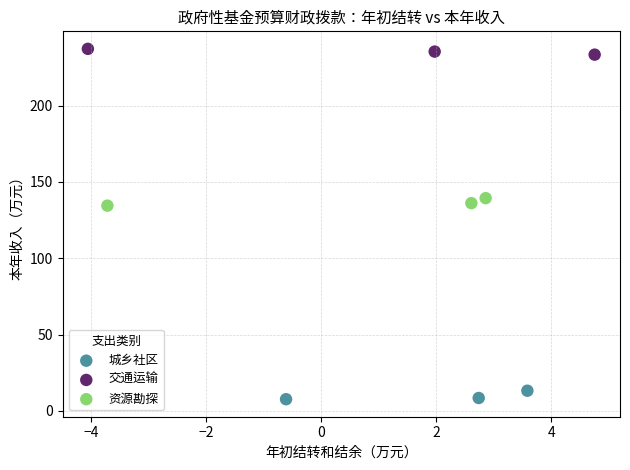

Which series reaches the maximum Y coordinate?

交通运输